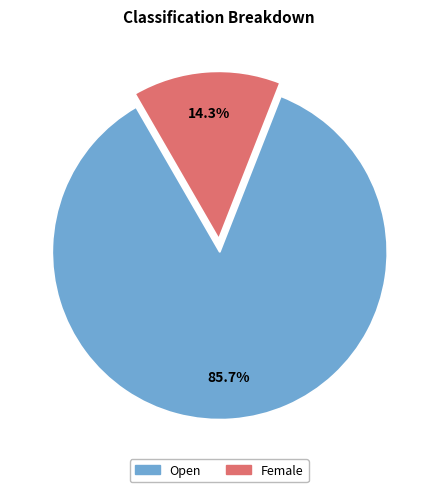

True or false: Open accounts for 86% of the total.

True